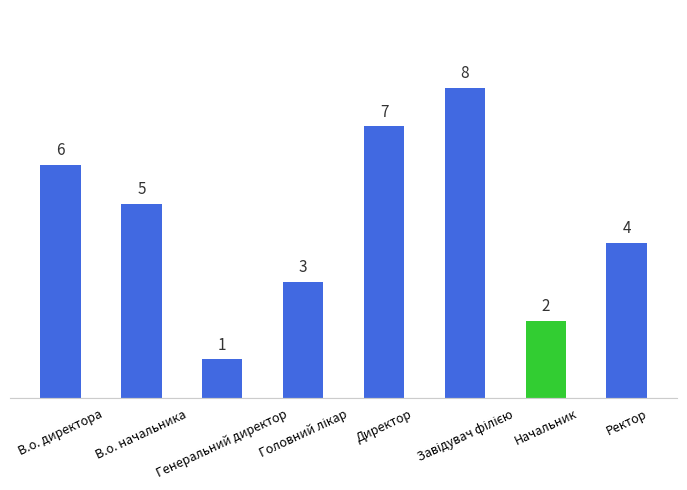

Reading left to right, extract all data points from this chart.

6	5	1	3	7	8	2	4